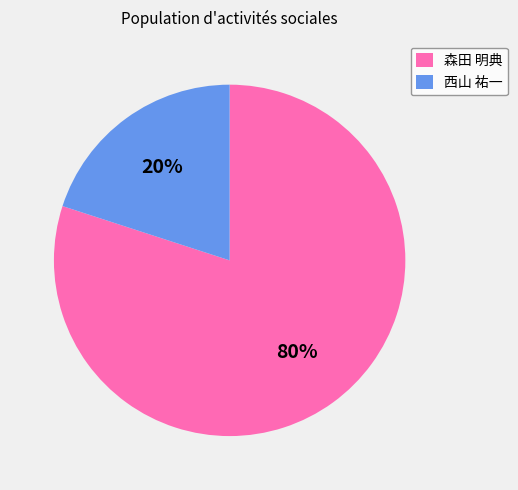

Does any single category account for the majority?

Yes